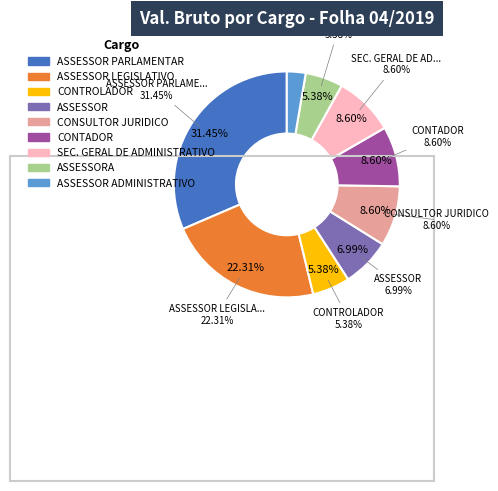

Is there any slice that represents more than half of the pie?

No